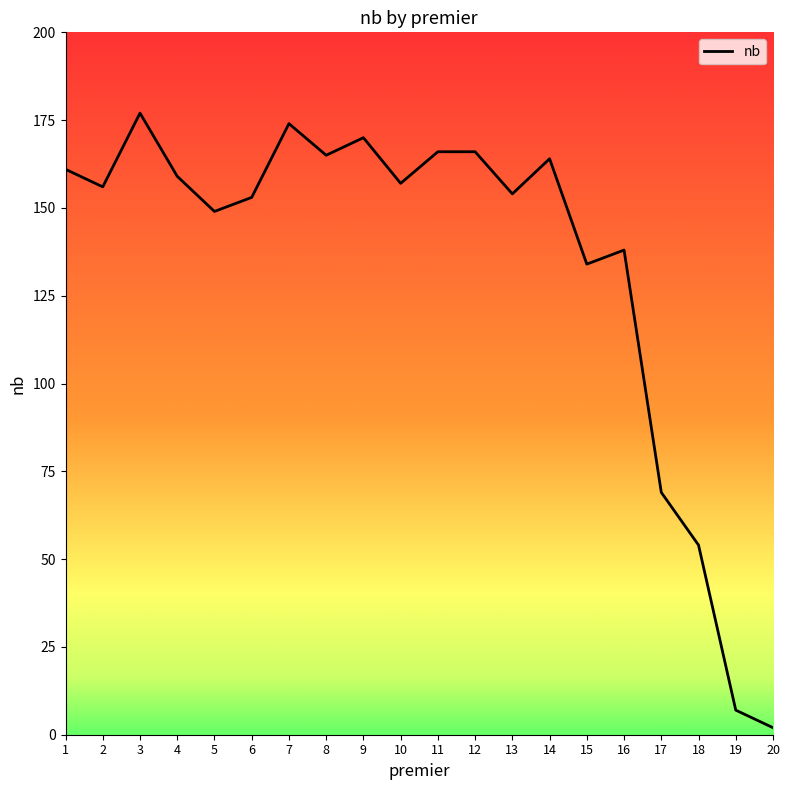

Between 15 and 13, which is larger?

13